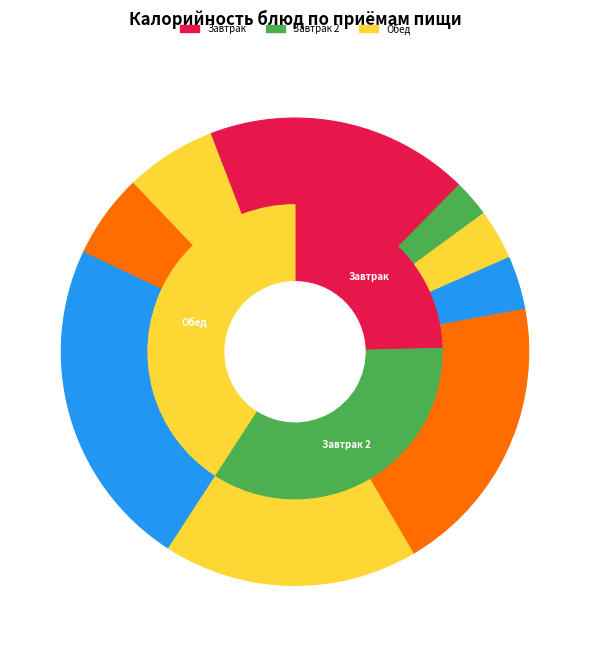

To the nearest percent, what percentage of the pie is Тефтели из говядины?

17%